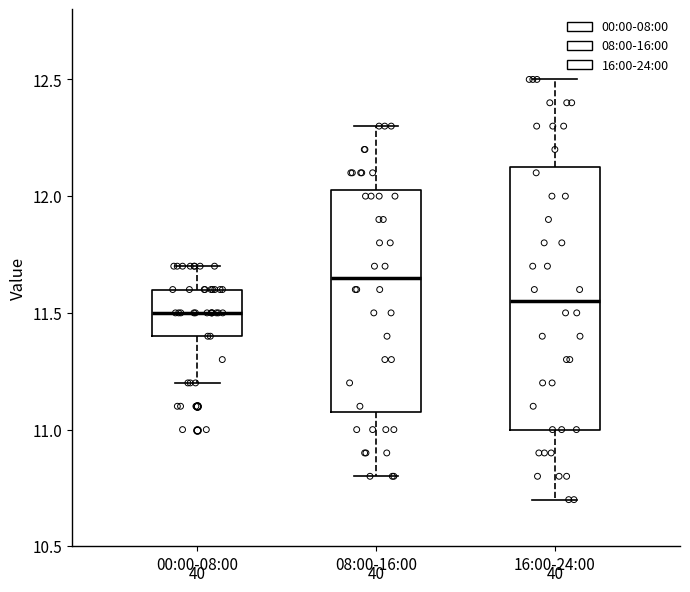

Reading left to right, transcribe this box plot: for each box, give where its median line is, the range the box spans, and where its two whiskers end, as read against the y-axis. The values are not printed on the chart, so give them approximately, as read against the axis.

00:00-08:00: median 11.50, box 11.40 to 11.60, whiskers 11.20 to 11.70
08:00-16:00: median 11.65, box 11.10 to 12.05, whiskers 10.80 to 12.30
16:00-24:00: median 11.55, box 11.00 to 12.15, whiskers 10.70 to 12.50